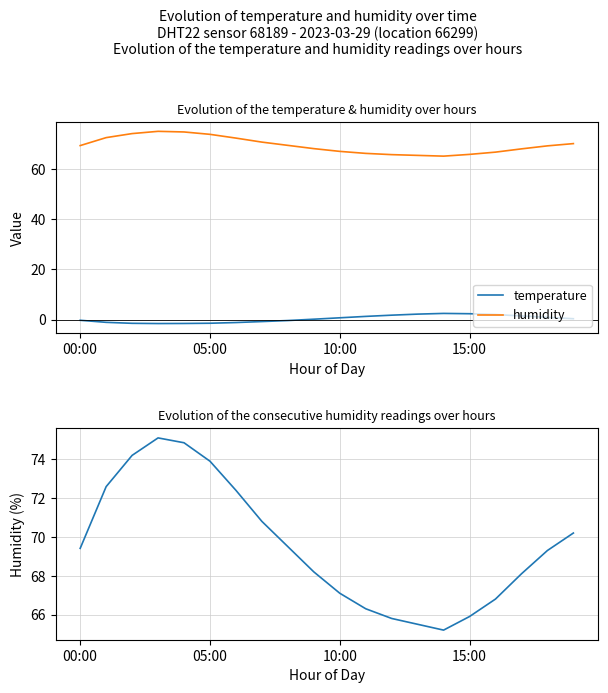

What is the difference between the humidity values at 12 and 9?

2.4